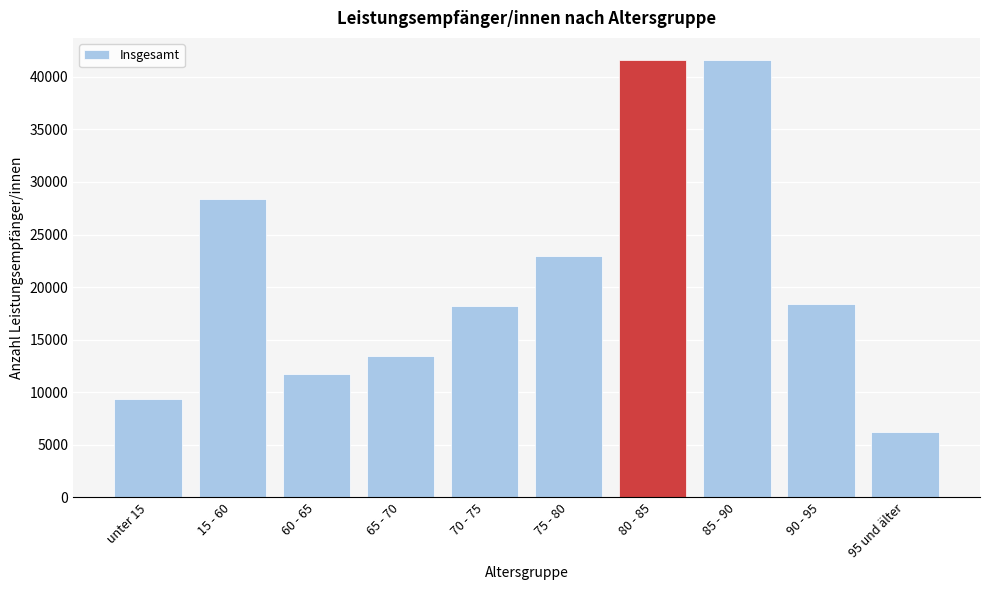

Is it true that the value at 95 und älter is 6264?

True